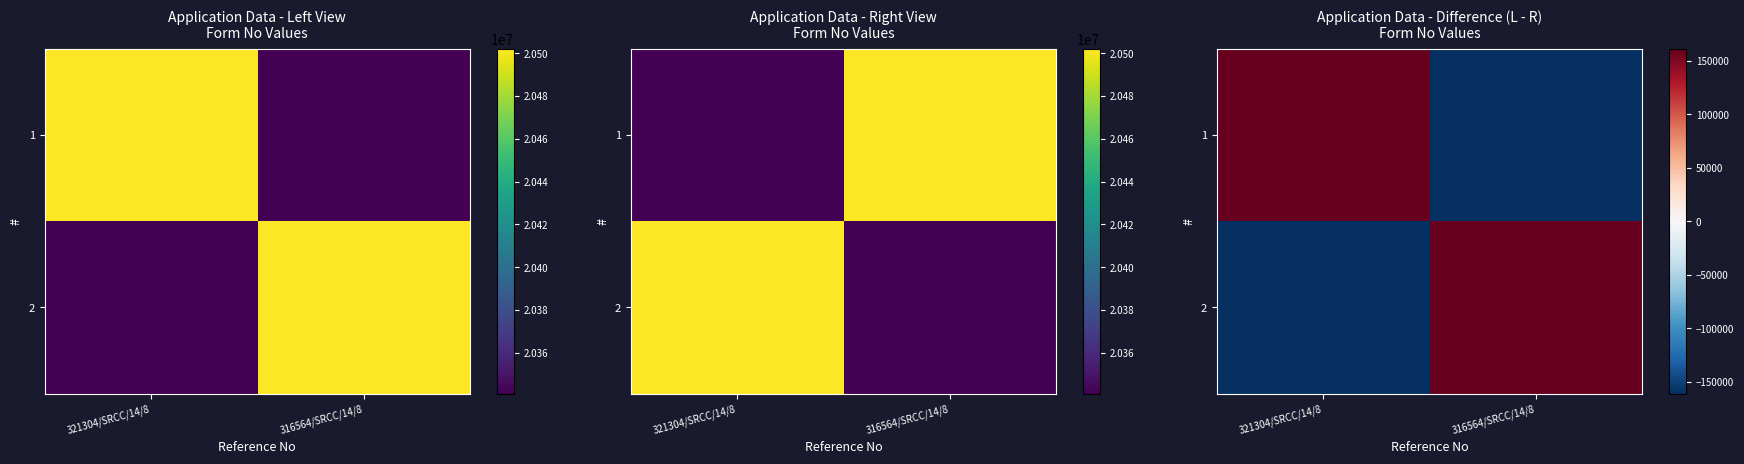

True or false: 2 has a value of -161188 at 321304/SRCC/14/8.

True